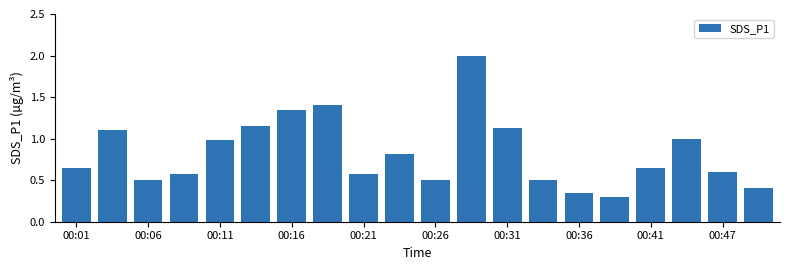

Does the chart contain stacked bars?

No